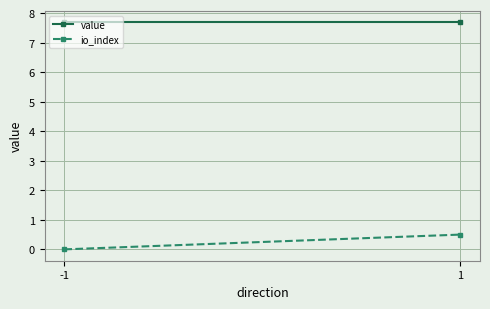

What is the difference between the maximum and minimum values in the io_index series?

0.5